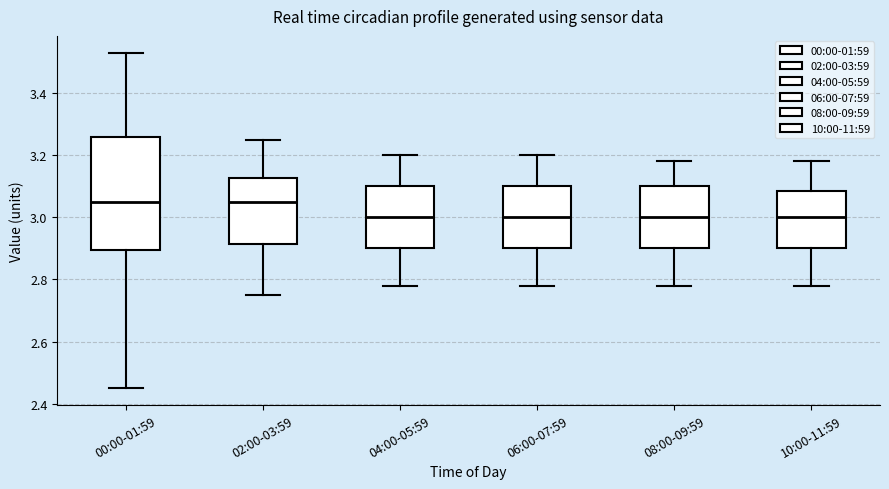

Reading left to right, transcribe this box plot: for each box, give where its median line is, the range the box spans, and where its two whiskers end, as read against the y-axis. The values are not printed on the chart, so give them approximately, as read against the axis.

00:00-01:59: median 3.06, box 2.90 to 3.26, whiskers 2.46 to 3.54
02:00-03:59: median 3.06, box 2.92 to 3.12, whiskers 2.76 to 3.26
04:00-05:59: median 3.00, box 2.90 to 3.10, whiskers 2.78 to 3.20
06:00-07:59: median 3.00, box 2.90 to 3.10, whiskers 2.78 to 3.20
08:00-09:59: median 3.00, box 2.90 to 3.10, whiskers 2.78 to 3.18
10:00-11:59: median 3.00, box 2.90 to 3.08, whiskers 2.78 to 3.18